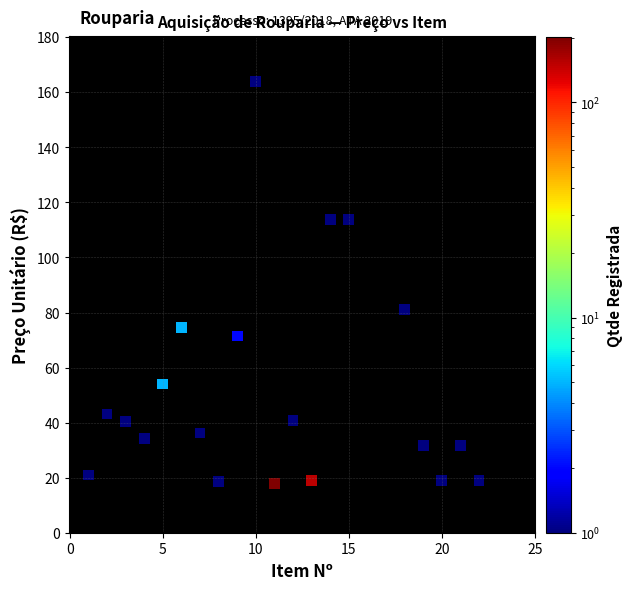

What is the range of X values (max minus min)?

21.0